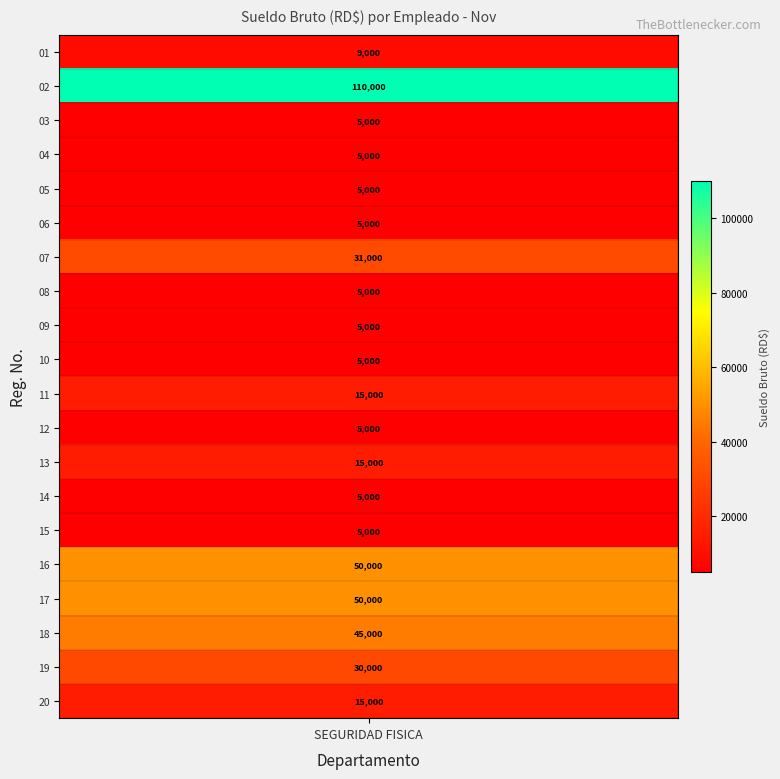

How many data points are less than 9000?

10